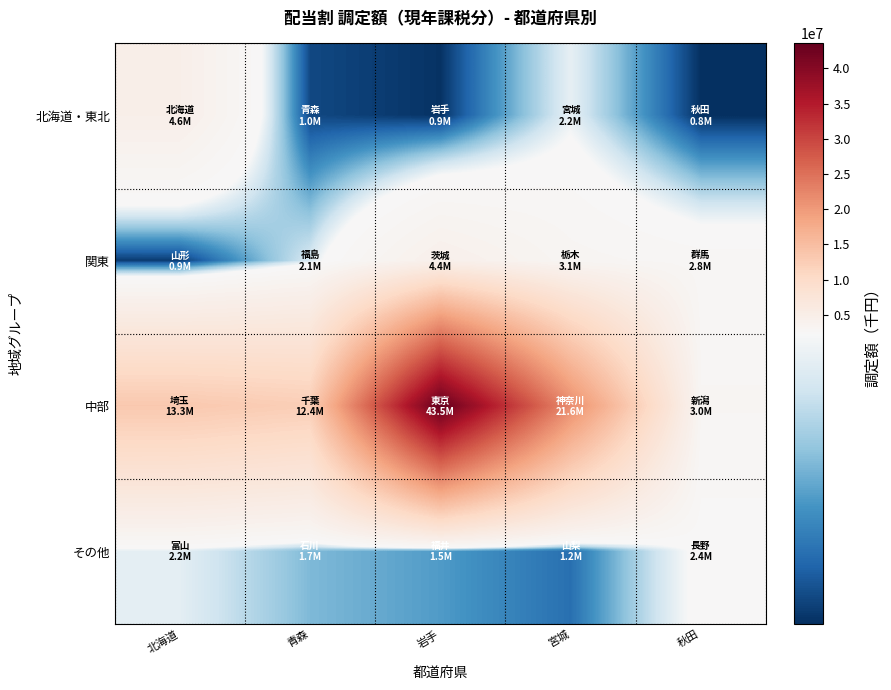

Between 青森 and 岩手, which is larger?

青森